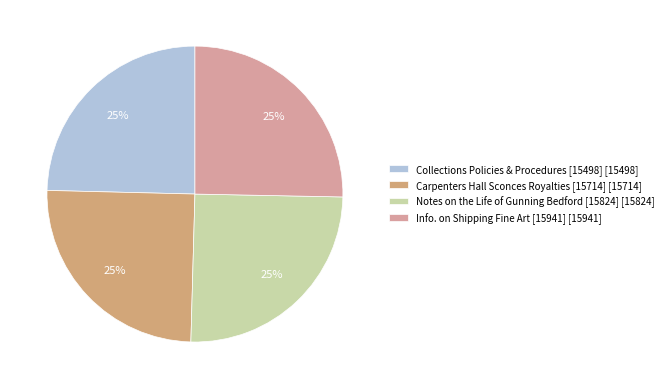

To the nearest percent, what is the combined percentage of Carpenters Hall Sconces Royalties [15714] and Info. on Shipping Fine Art [15941]?

50%